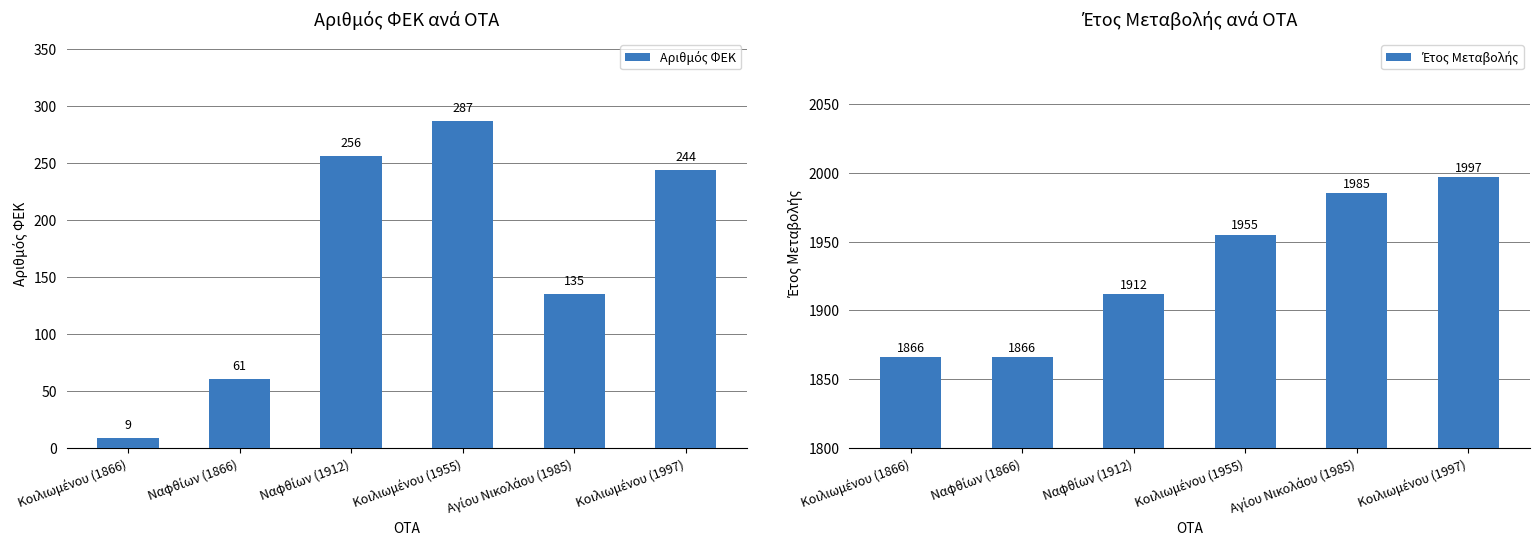

Which series has the largest range (max minus min)?

Αριθμός ΦΕΚ